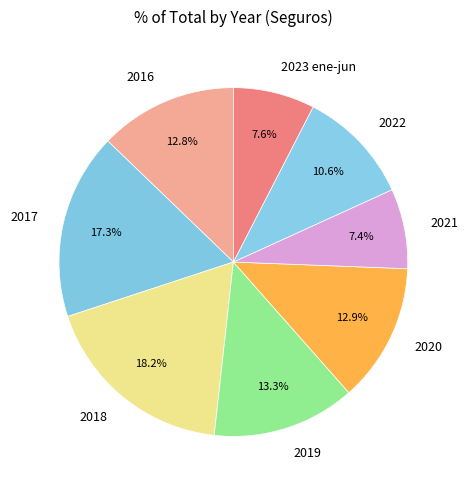

To the nearest percent, what percentage of the pie is 2023 ene-jun?

8%